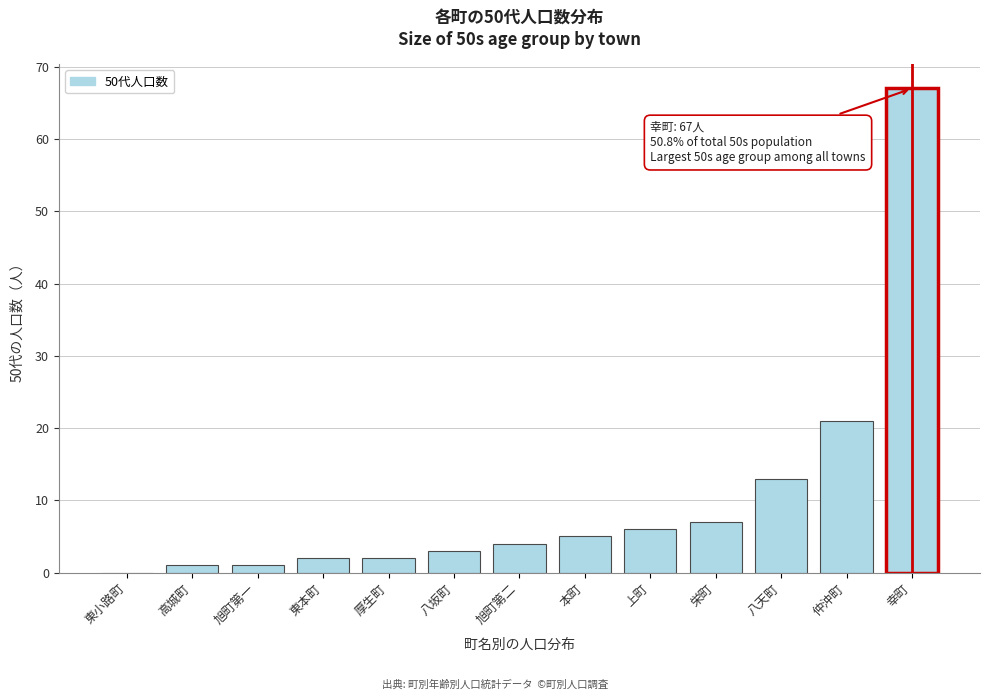

Reading left to right, transcribe all the data shown in this chart.

東小路町=0	高城町=1	旭町第一=1	東本町=2	厚生町=2	八坂町=3	旭町第二=4	本町=5	上町=6	栄町=7	八天町=13	仲沖町=21	幸町=67